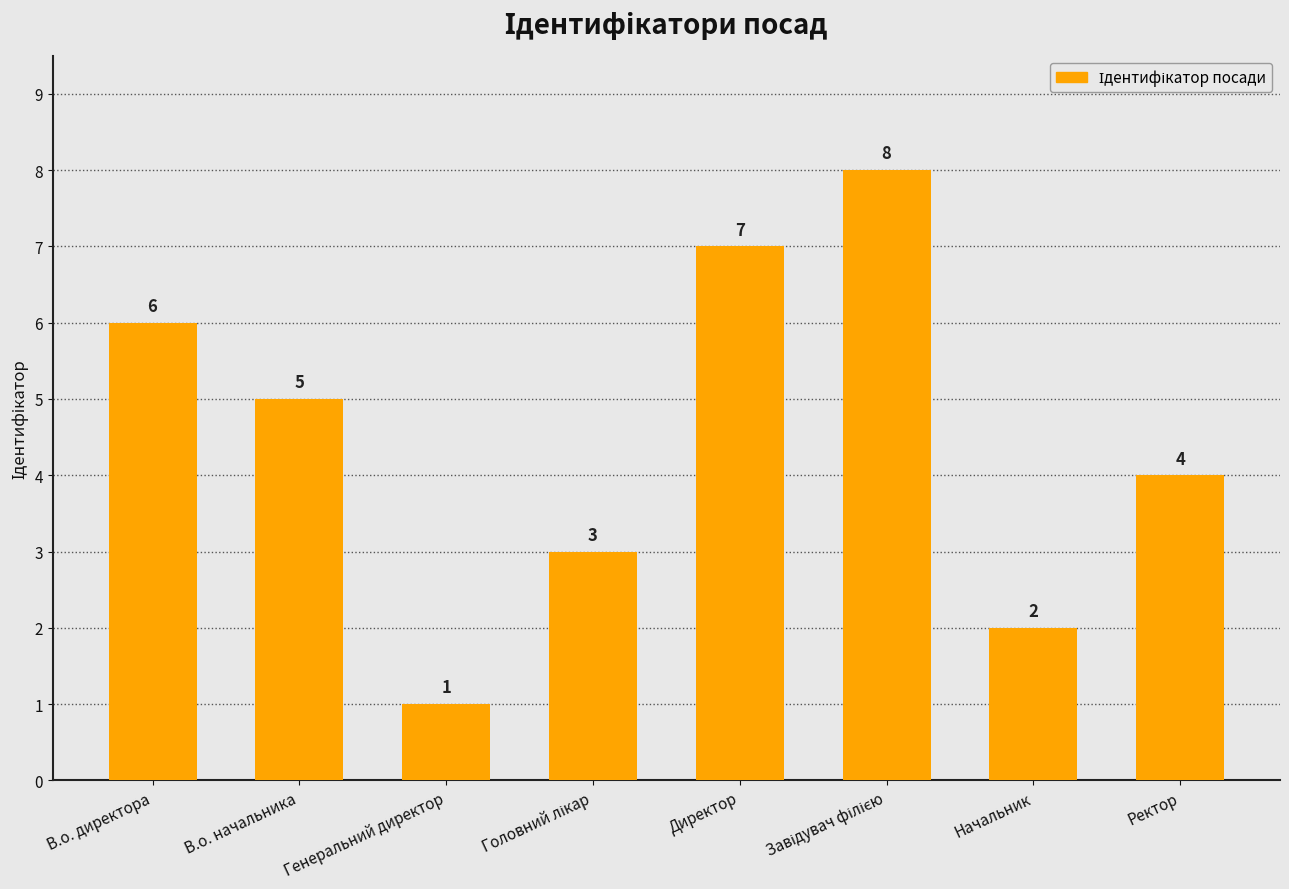

Is it true that the value at Начальник is 3?

False